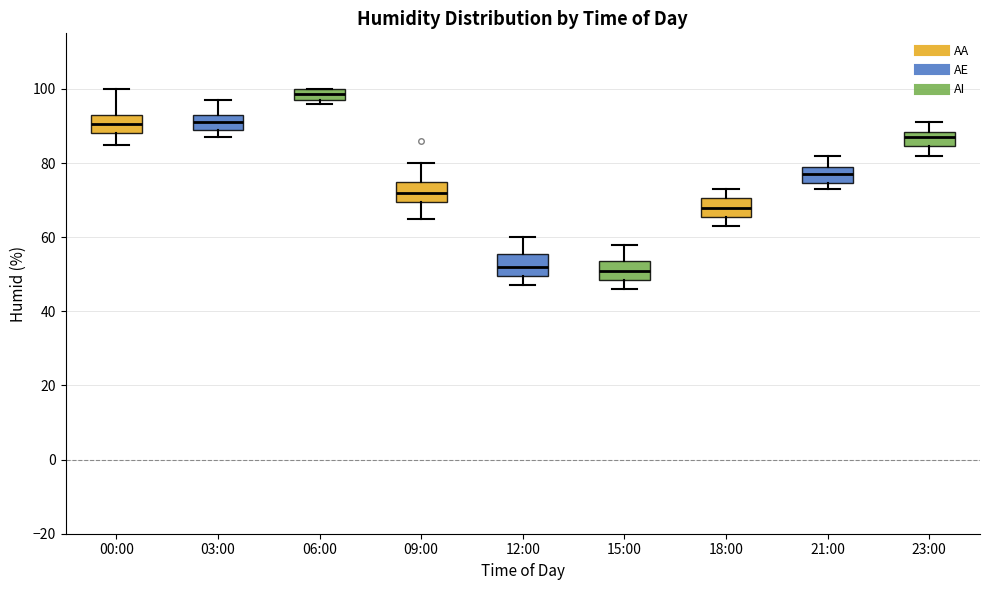

Reading left to right, read every box against the y-axis: the position of its median line, the range the box covers, and the ends of its whiskers. The values are not printed on the chart, so give them approximately, as read against the axis.

00:00: median 90, box 88 to 94, whiskers 86 to 100
03:00: median 92, box 90 to 94, whiskers 88 to 98
06:00: median 98 (inside the box), box 98 to 100, whiskers 96 to 100
09:00: median 72, box 70 to 76, whiskers 66 to 80
12:00: median 52, box 50 to 56, whiskers 48 to 60
15:00: median 52, box 48 to 54, whiskers 46 to 58
18:00: median 68, box 66 to 70, whiskers 64 to 74
21:00: median 78, box 74 to 80, whiskers 74 (just below the box's lower edge) to 82
23:00: median 88 (inside the box), box 84 to 88, whiskers 82 to 92